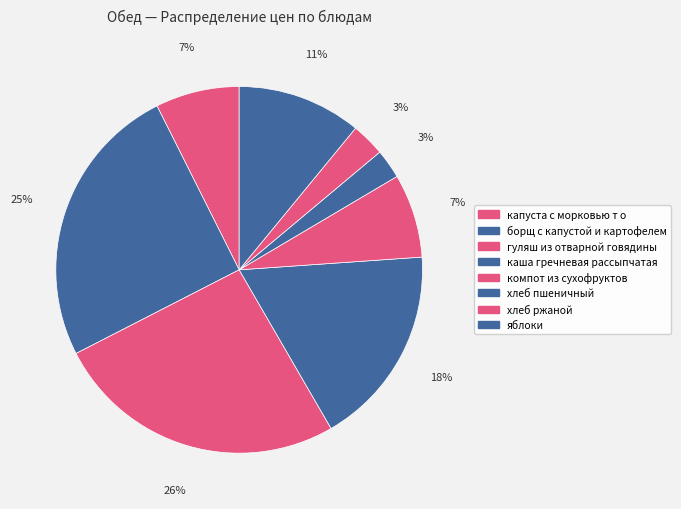

What percentage do гуляш из отварной говядины and компот из сухофруктов together represent?

33.2%